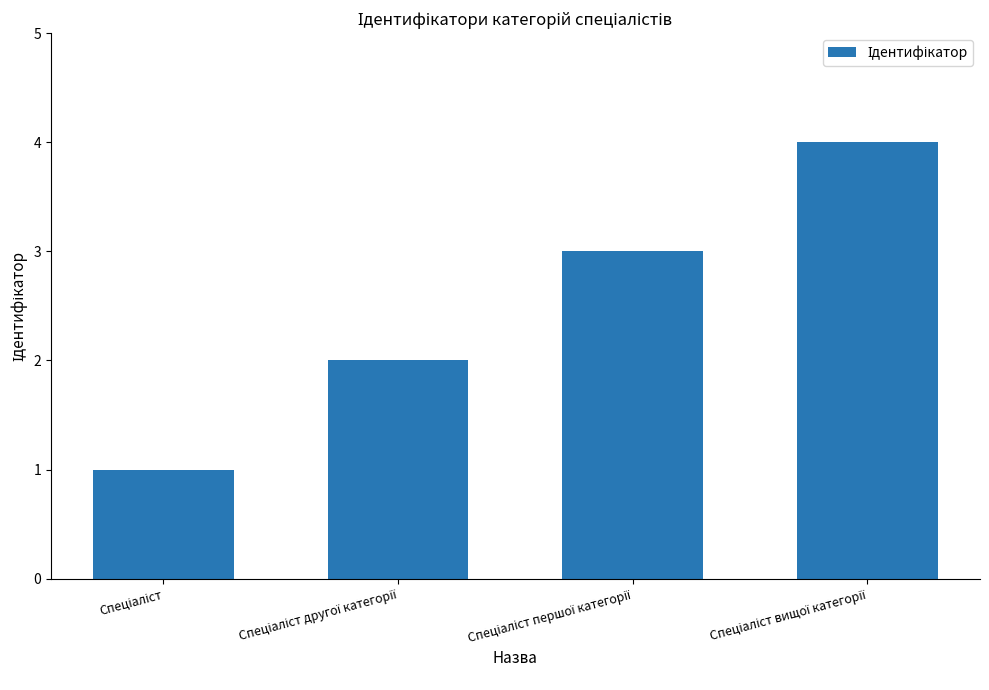

What is the maximum value shown in the chart?

4